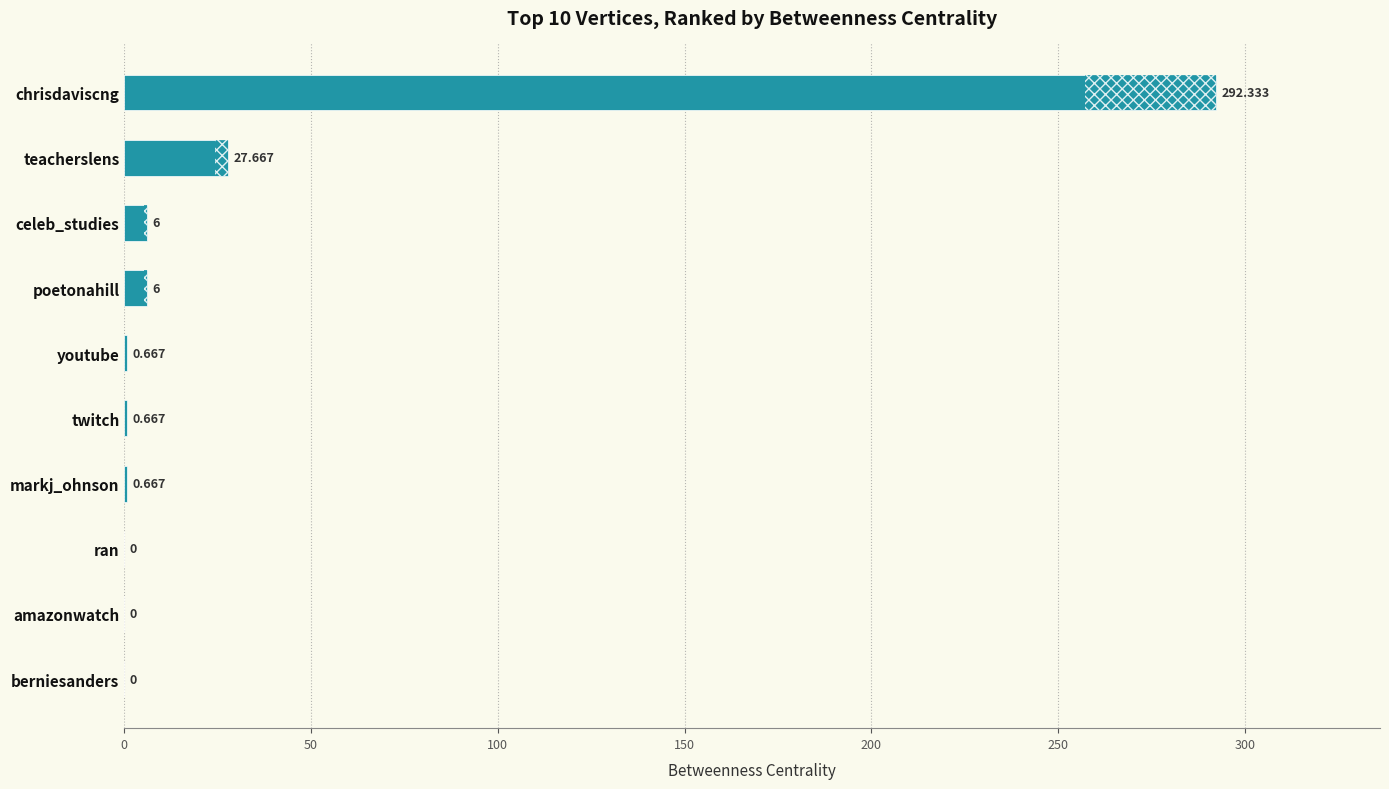

What is the difference between the second highest and second lowest values?

27.7